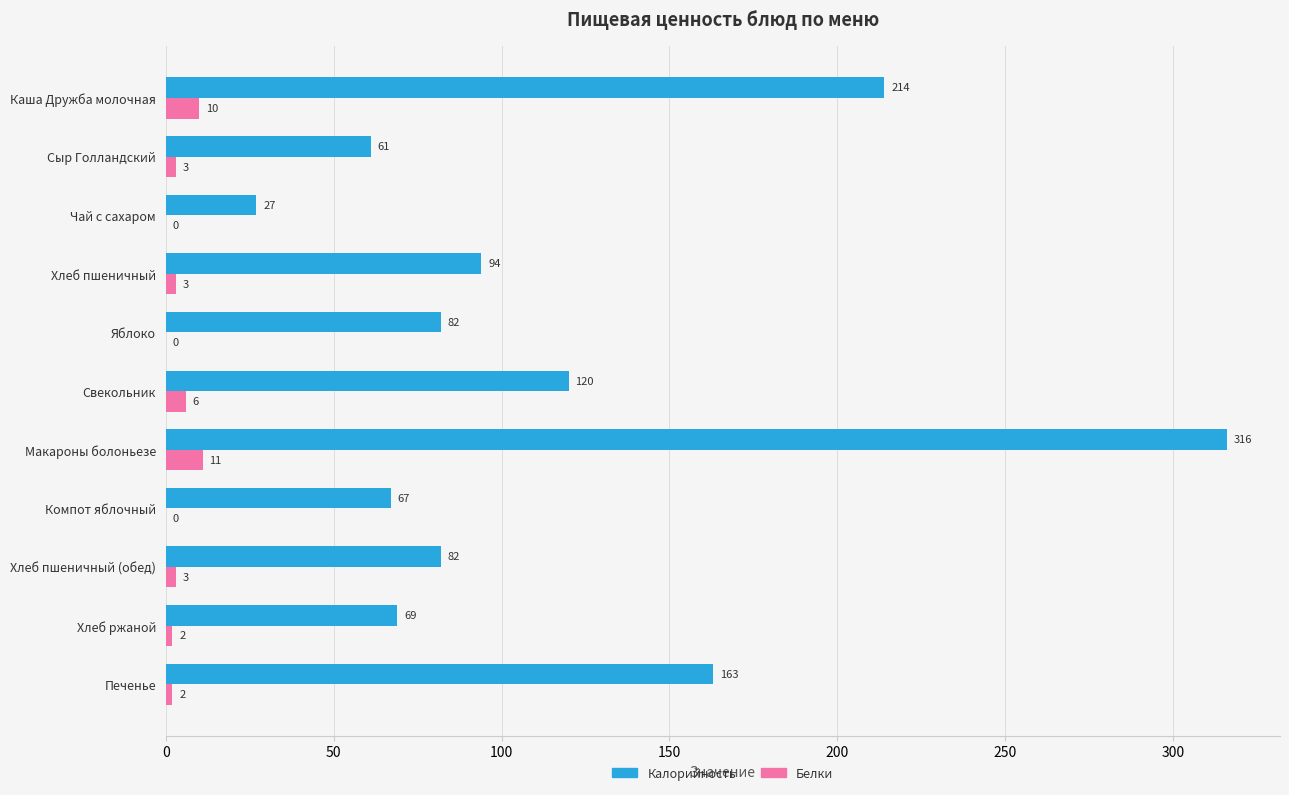

Which series has the largest range (max minus min)?

Калорийность